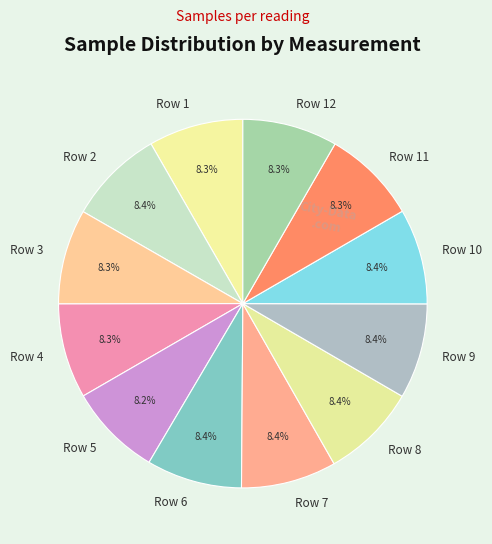

Combined, what portion of the pie is Row 8 and Row 3?

16.7%